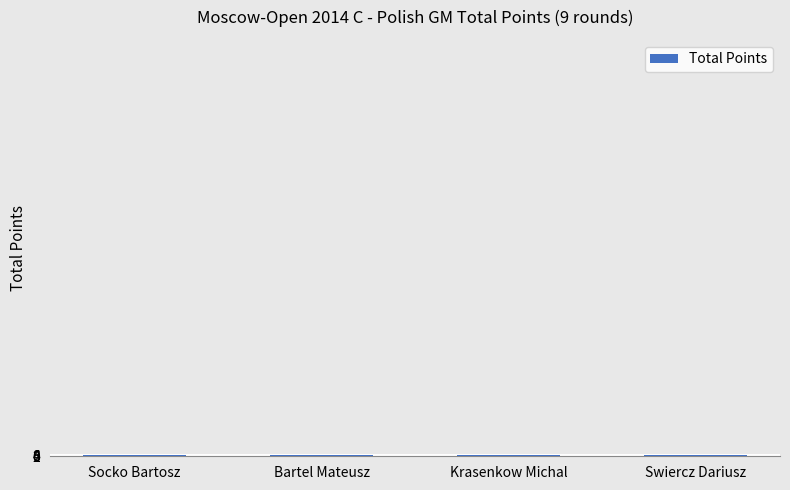

What is the sum of all values?

26